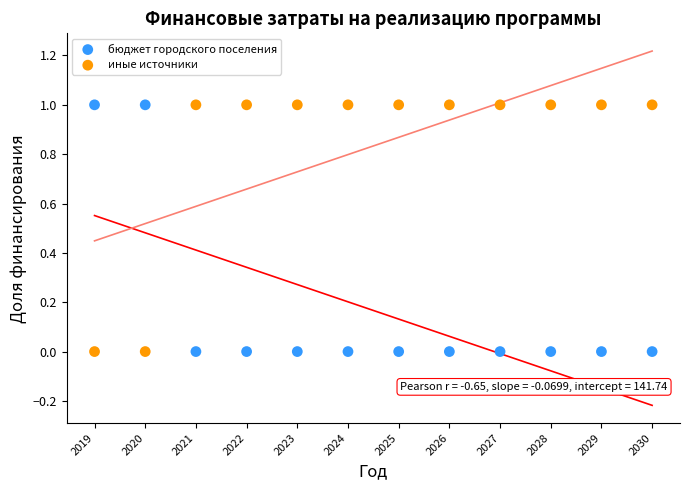

What is the X range (max minus min) for the scatter plot?

11